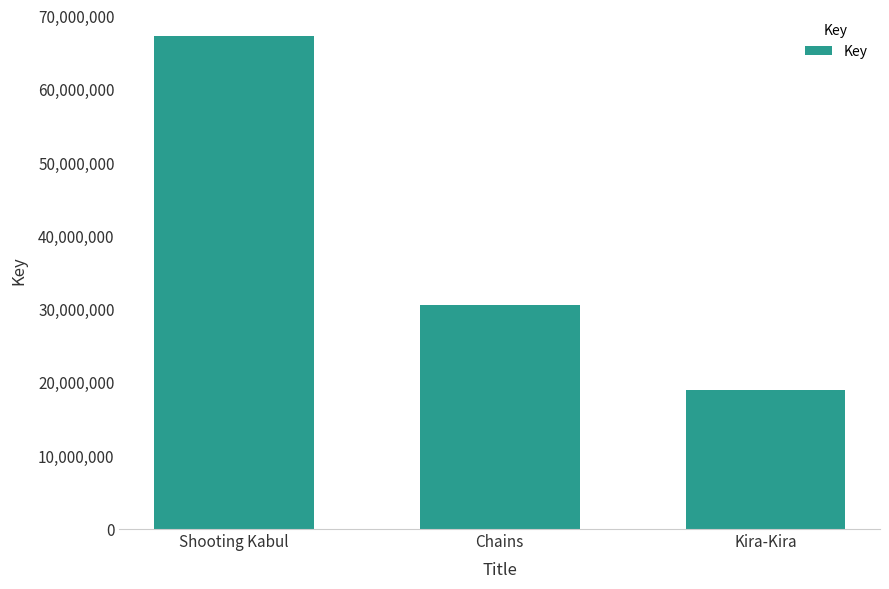

Reading left to right, list all the values displayed in this chart.

67342002	30585656	19010668